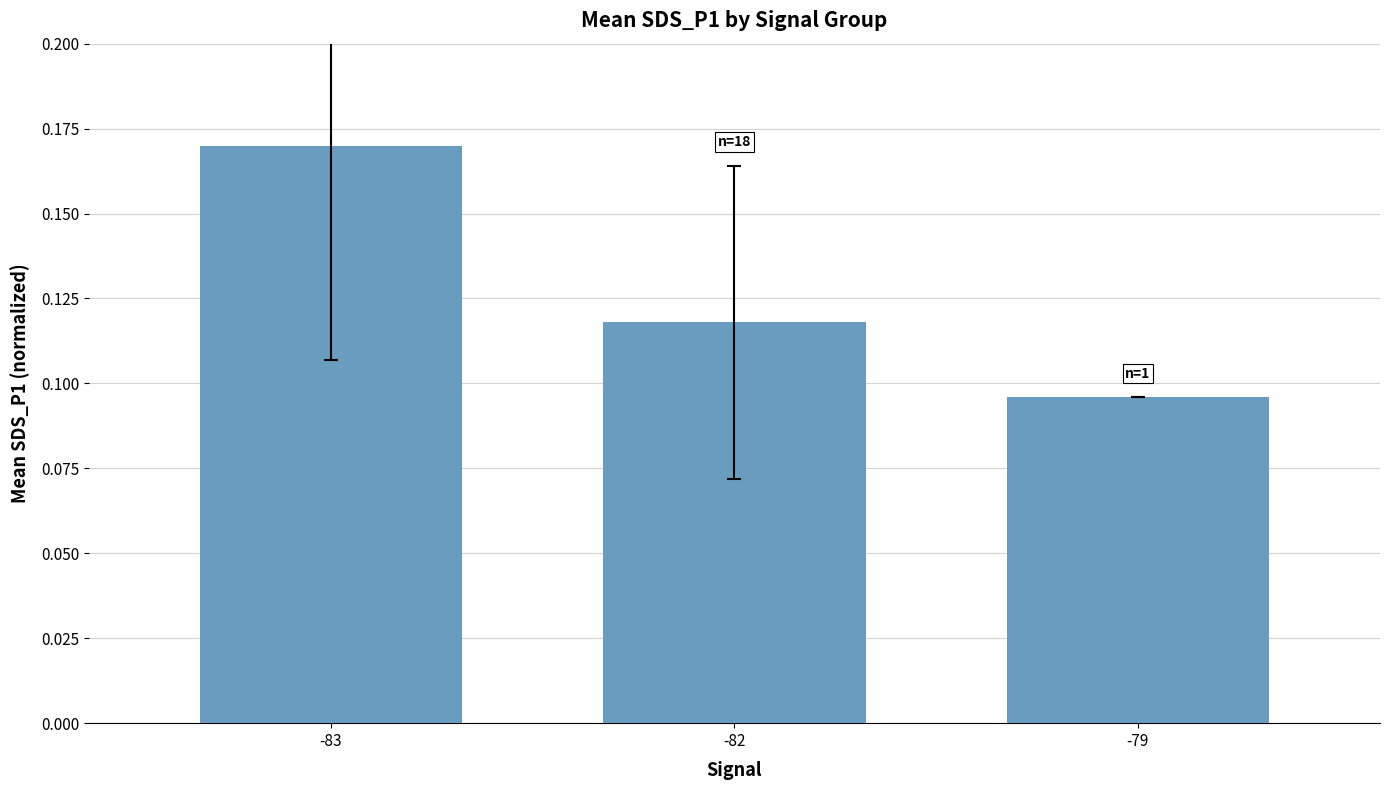

Which category has the lowest value across all series?

-79